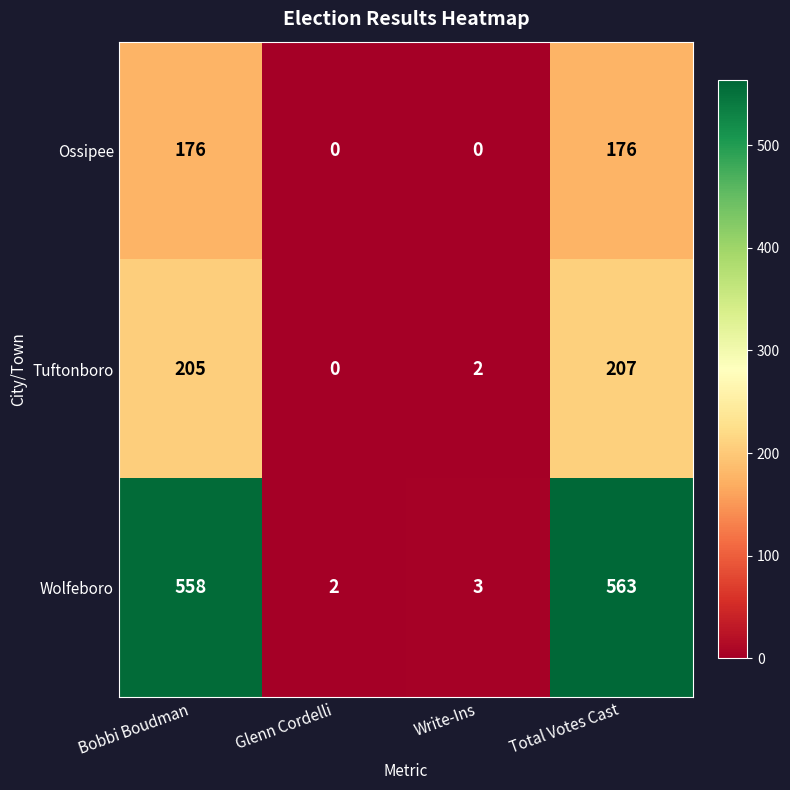

How many data points does each series have?

4